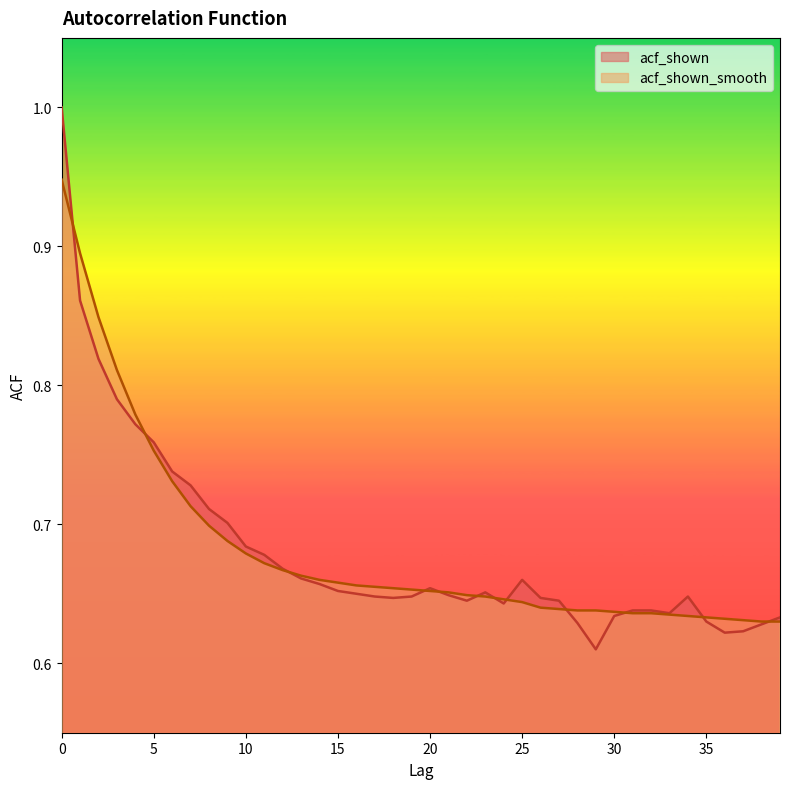

Which label corresponds to the smallest value in the chart?

29